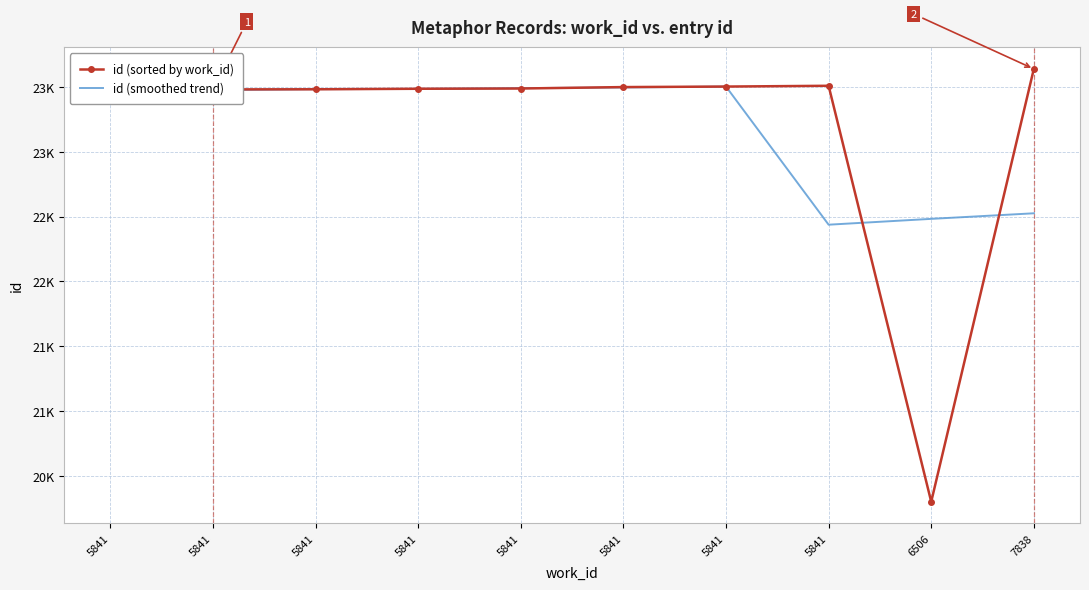

Which label corresponds to the largest value in the chart?

7838